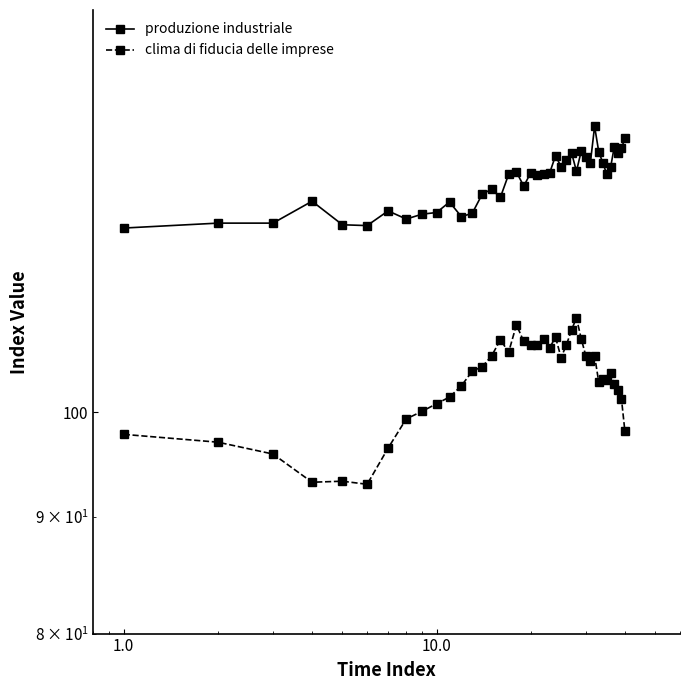

Rank the series by their maximum value, from highest to lowest.

produzione industriale, clima di fiducia delle imprese